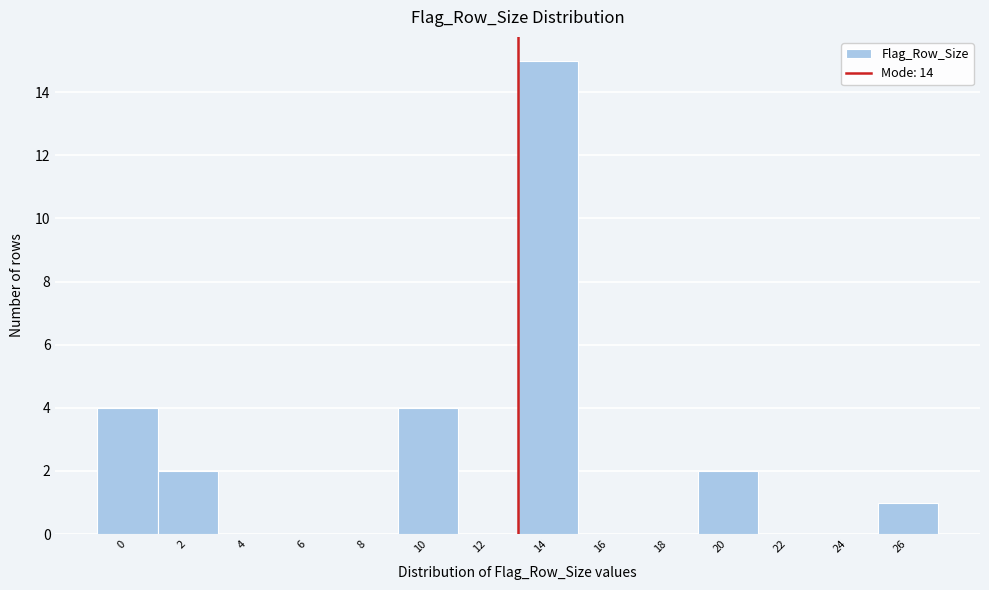

Reading left to right, what are all the values shown in this chart?

0=4	2=2	4=0	6=0	8=0	10=4	12=0	14=15	16=0	18=0	20=2	22=0	24=0	26=1